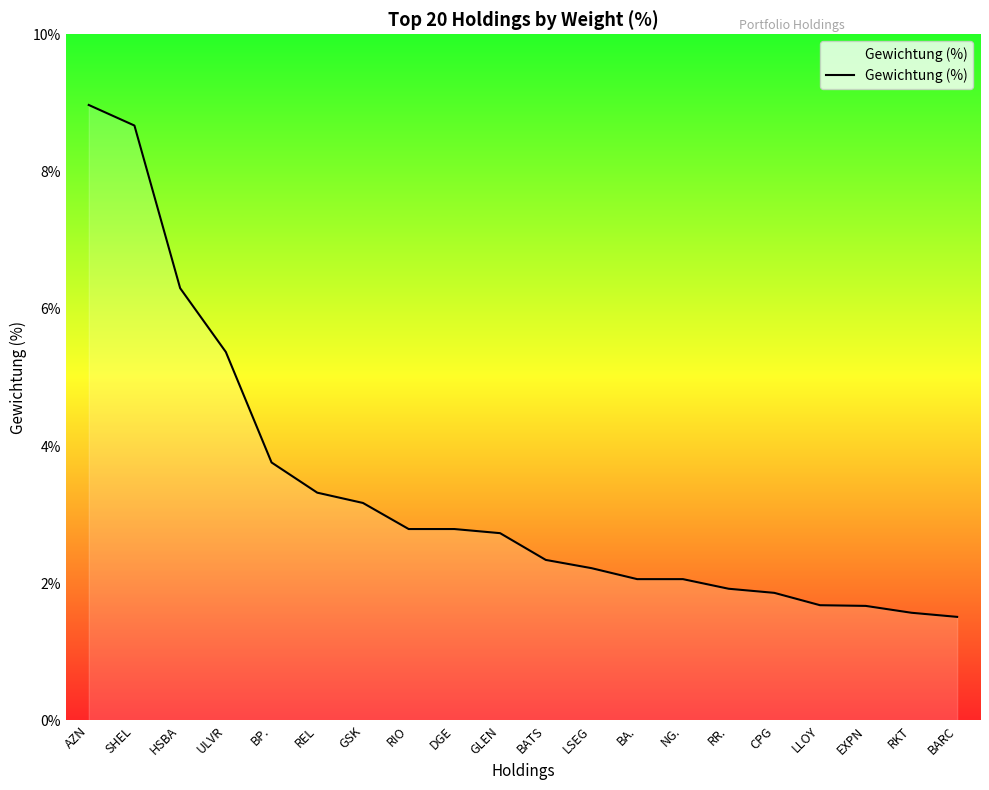

What position from the left is SHEL?

2